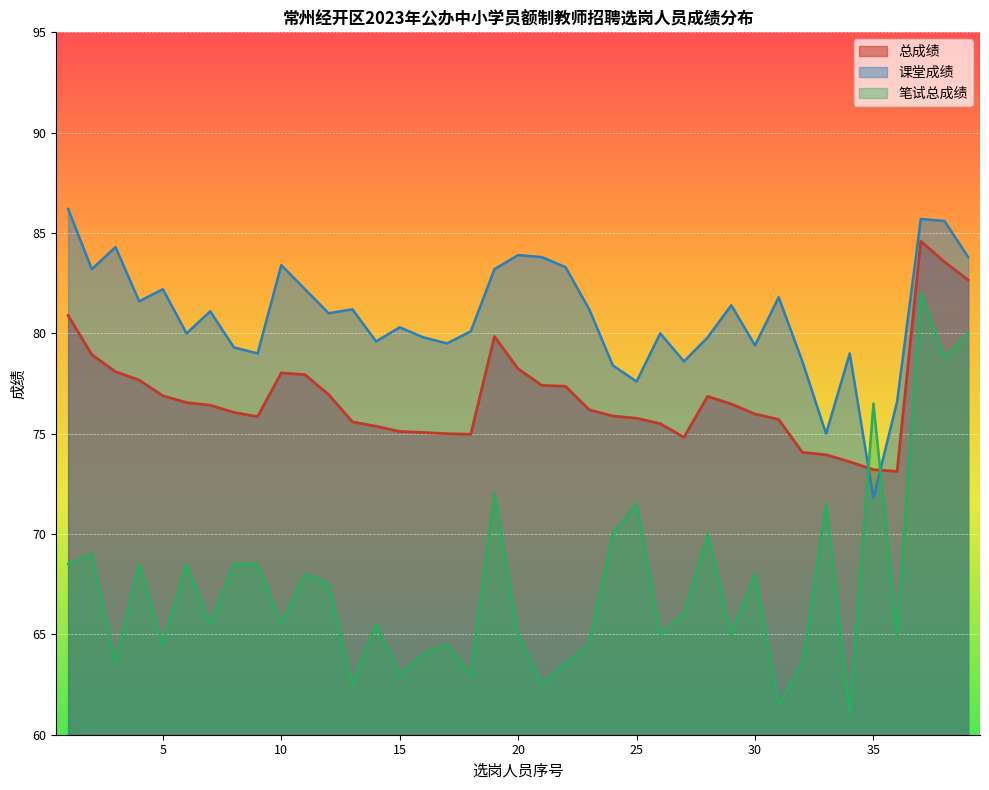

What are all the series names shown in the legend?

总成绩, 课堂成绩, 笔试总成绩